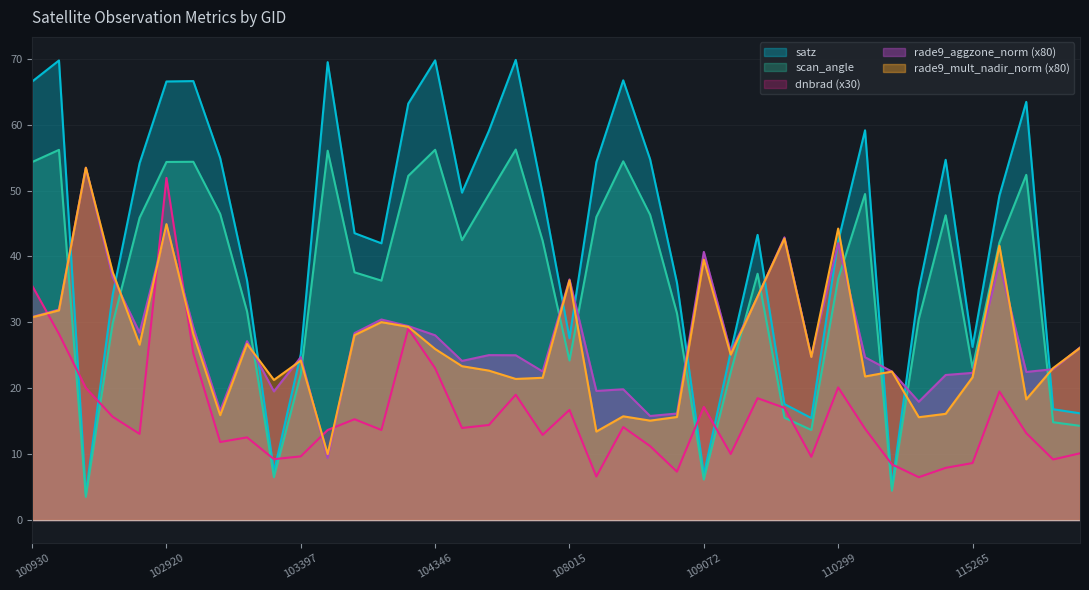

How many intersections are there between rade9_mult_nadir_norm and rade9_aggzone_norm?

15